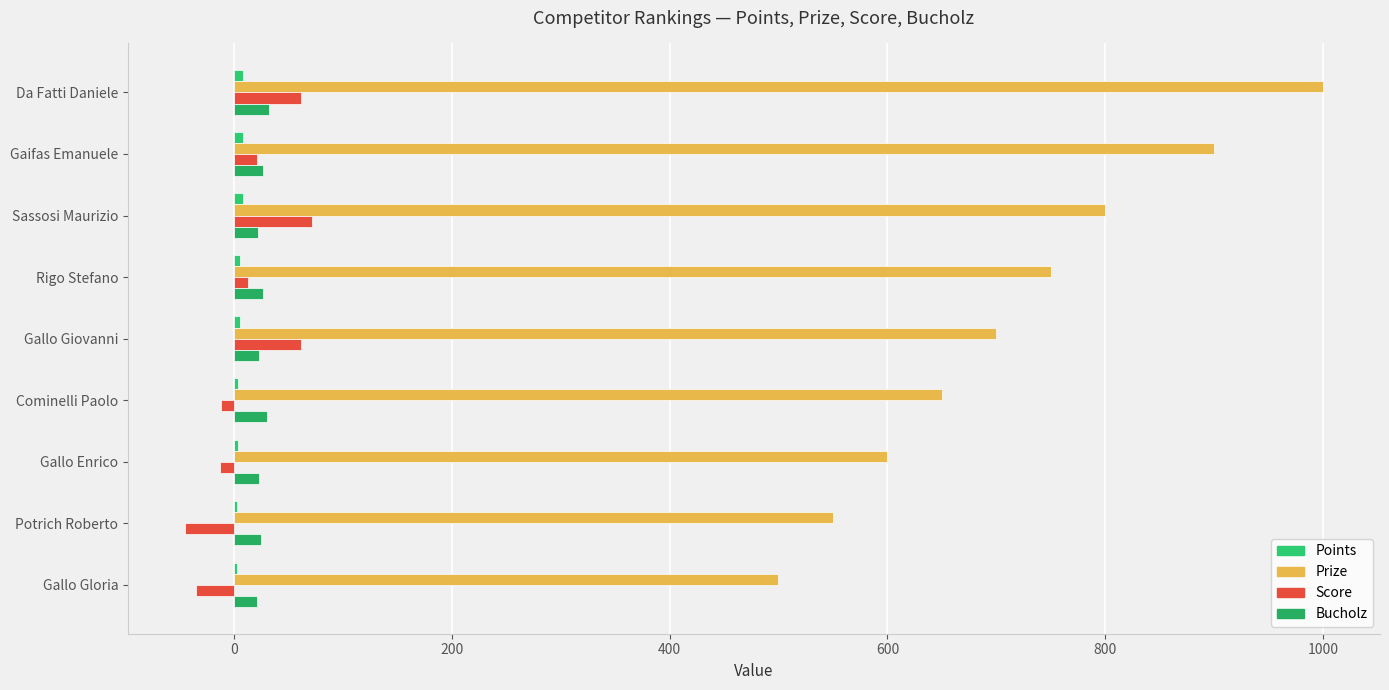

Count the number of data series in this chart.

4